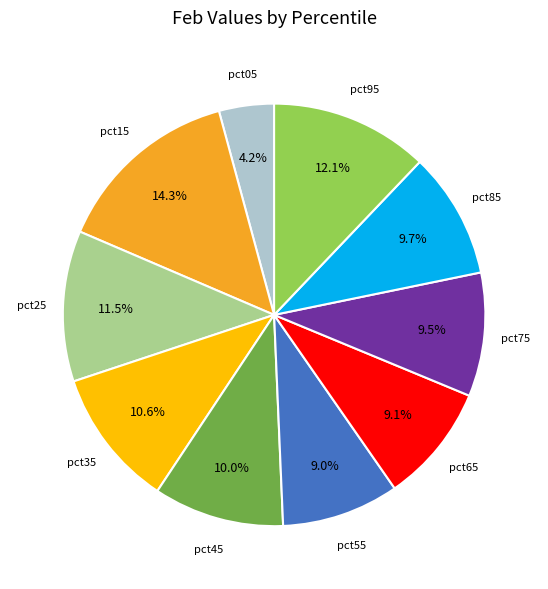

Does any single category account for the majority?

No